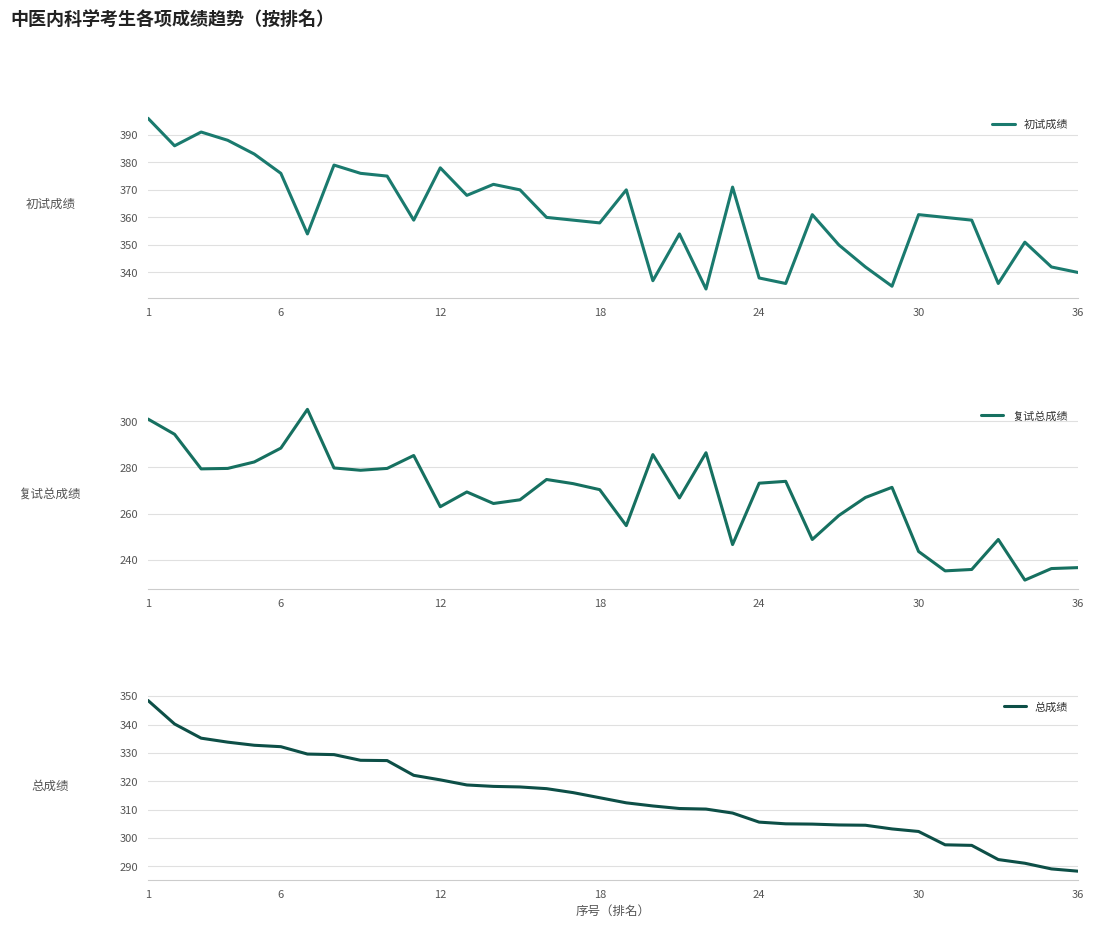

True or false: 复试总成绩 and 初试成绩 intersect in this chart.

False